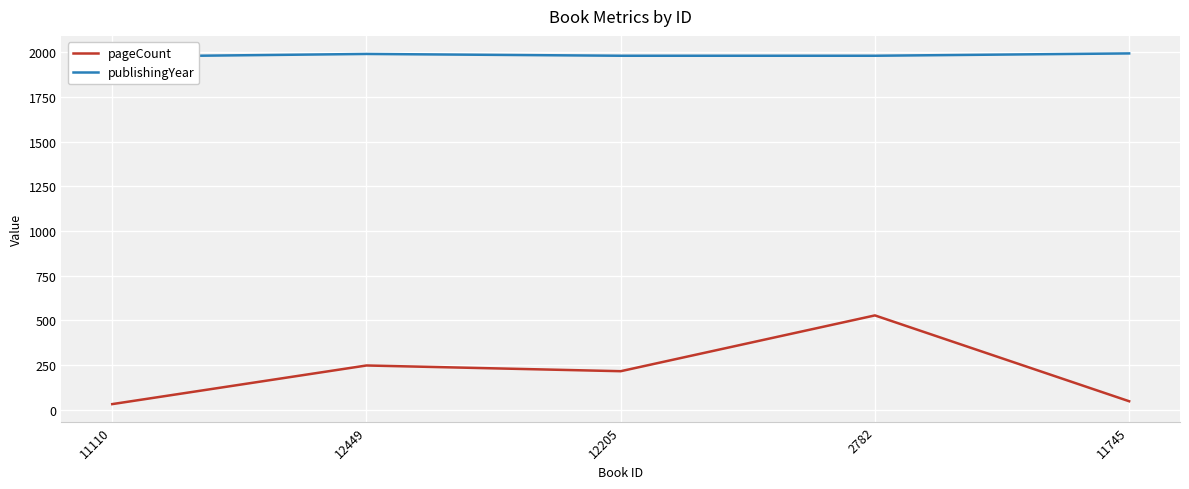

Which series has the largest range (max minus min)?

pageCount